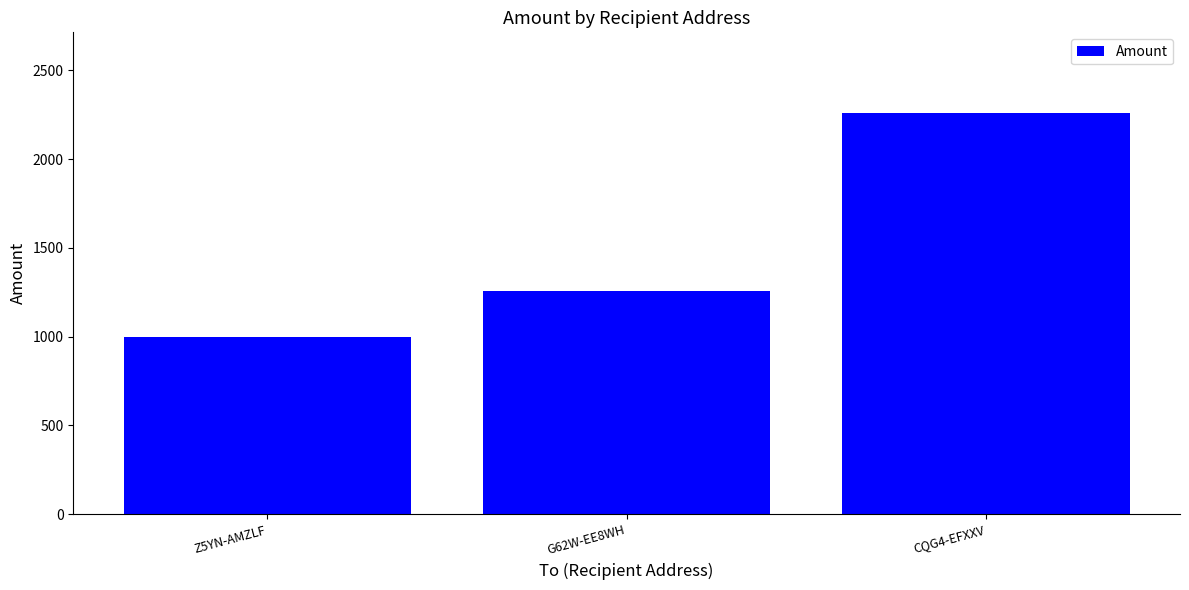

At which label is the value closest to 1631?

G62W-EE8WH